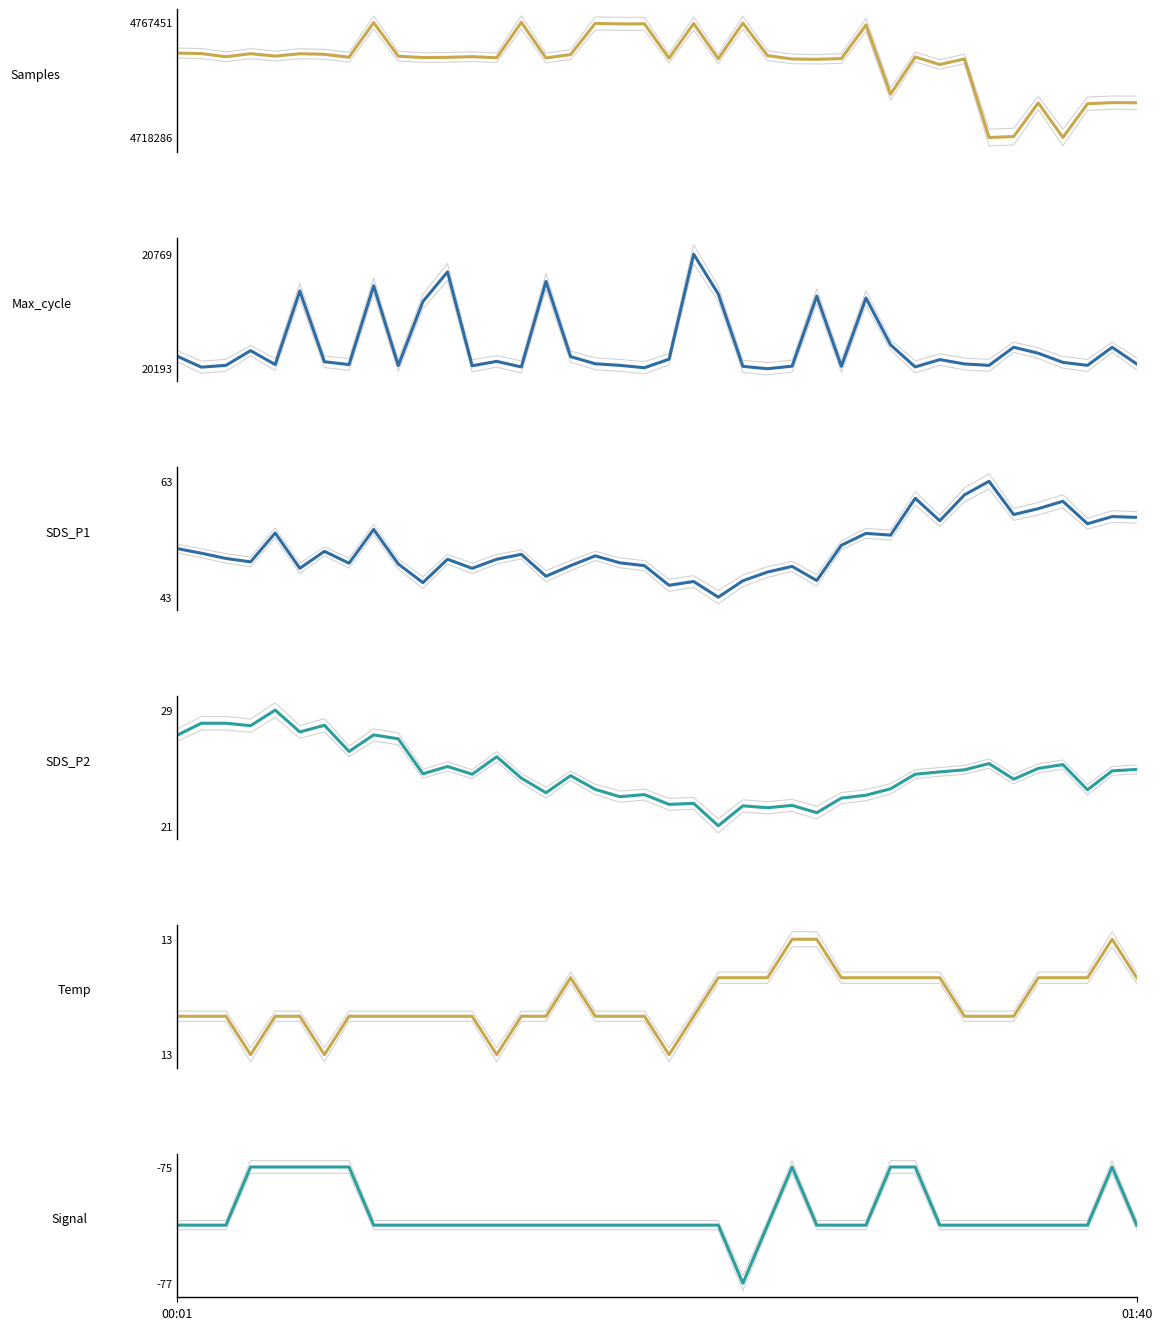

What is the value of the Max_cycle point at the 2nd from the left?

20201.0